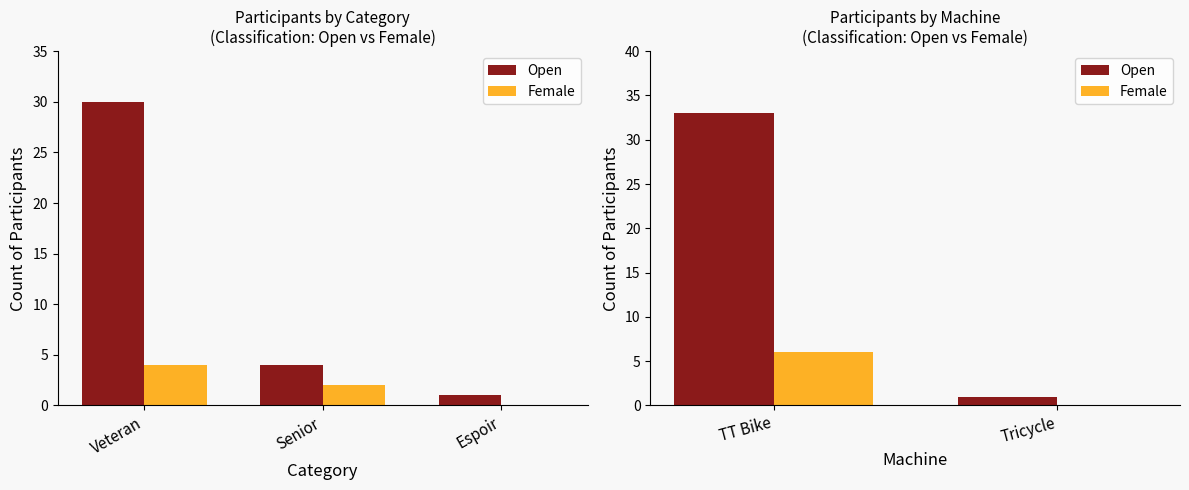

Which series has the largest total across all categories?

Open